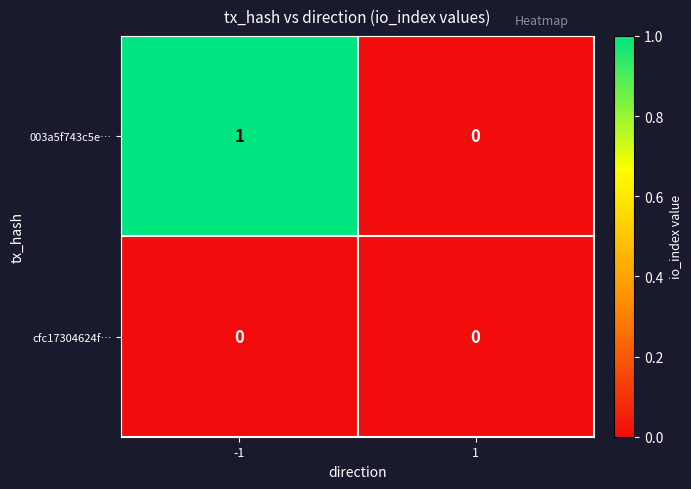

Which series has the widest spread of values?

003a5f743c5e…